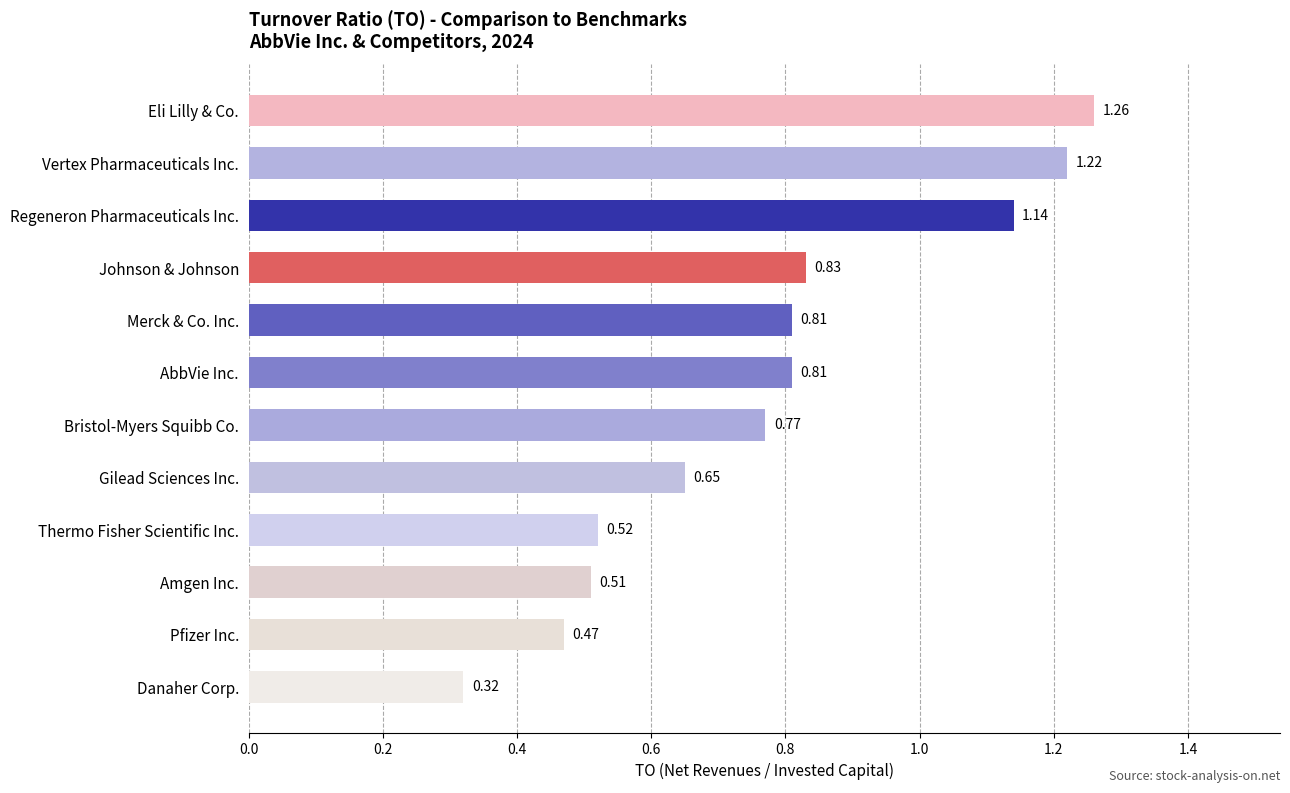

What is the label of the 2nd bar from the bottom?

Pfizer Inc.